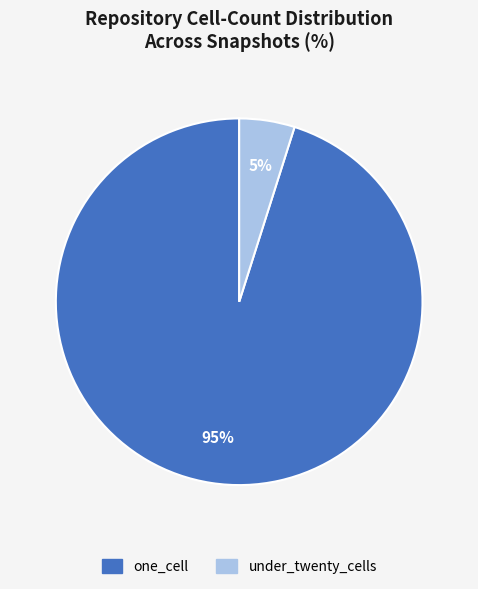

How many segments does this pie chart have?

2